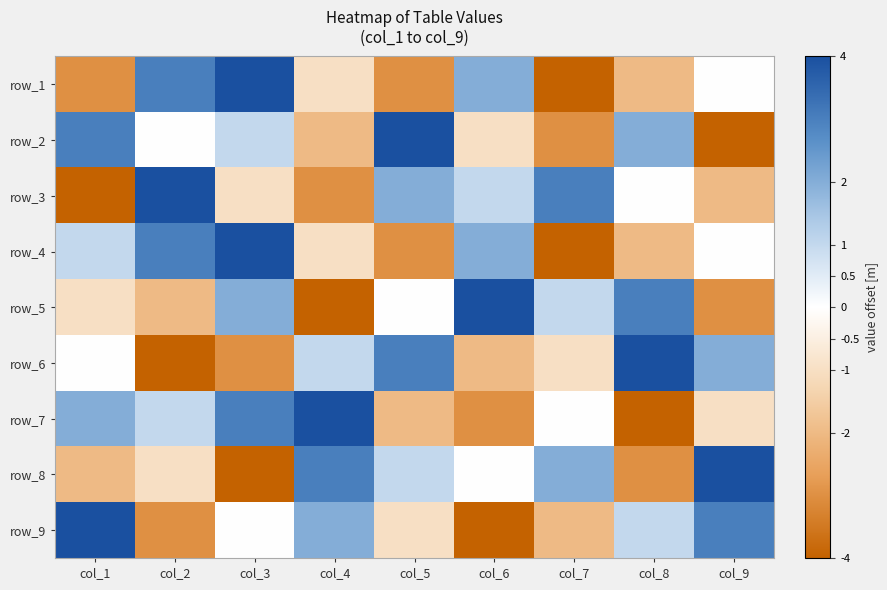

At which label does row_2 reach its peak?

col_5